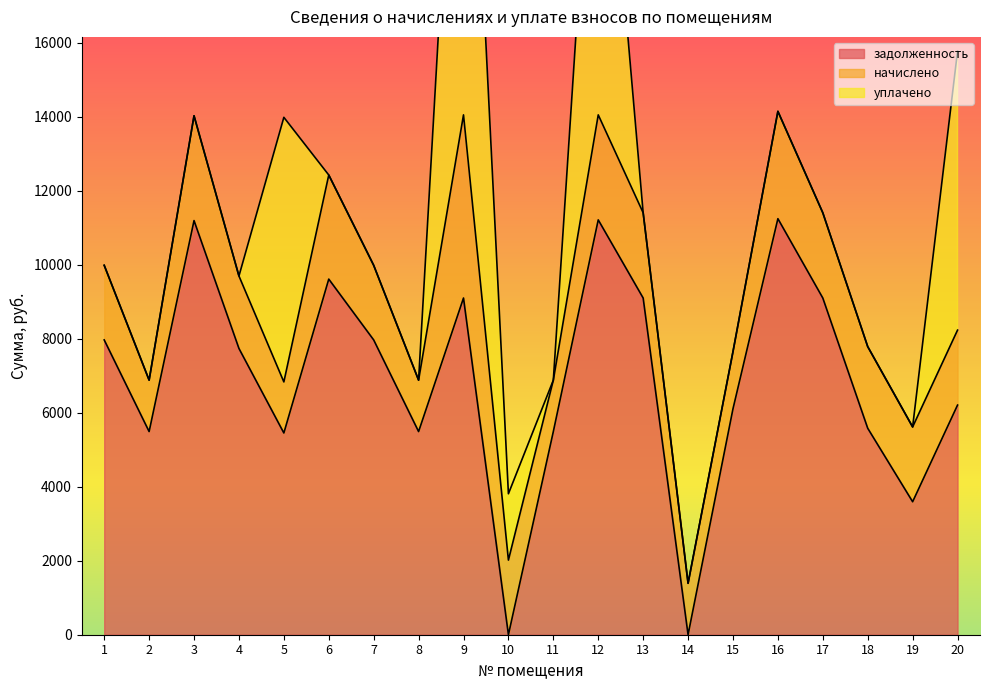

The value of задолженность at 8 is 5491.2. True or false?

True